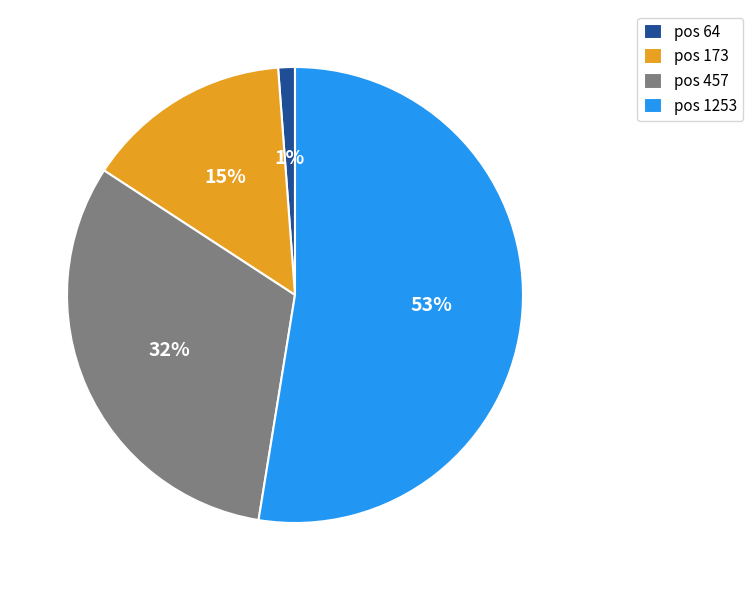

How many slices are in this pie chart?

4